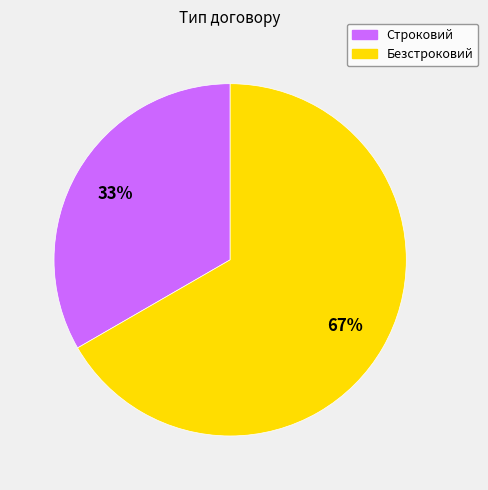

Which category has the smallest portion of the pie?

Строковий